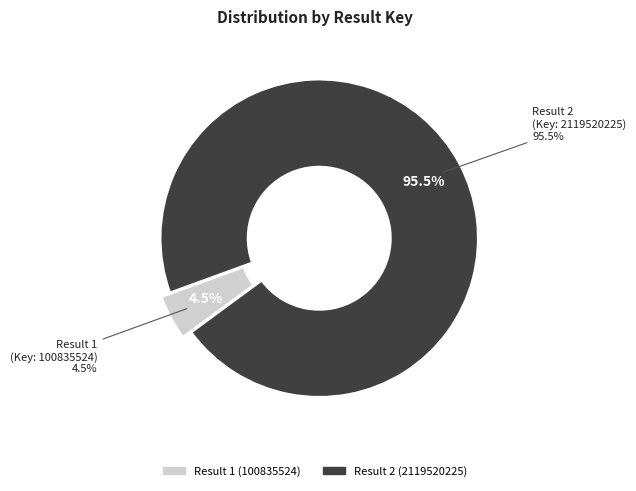

The 1 slice represents 5% of the pie. True or false?

True